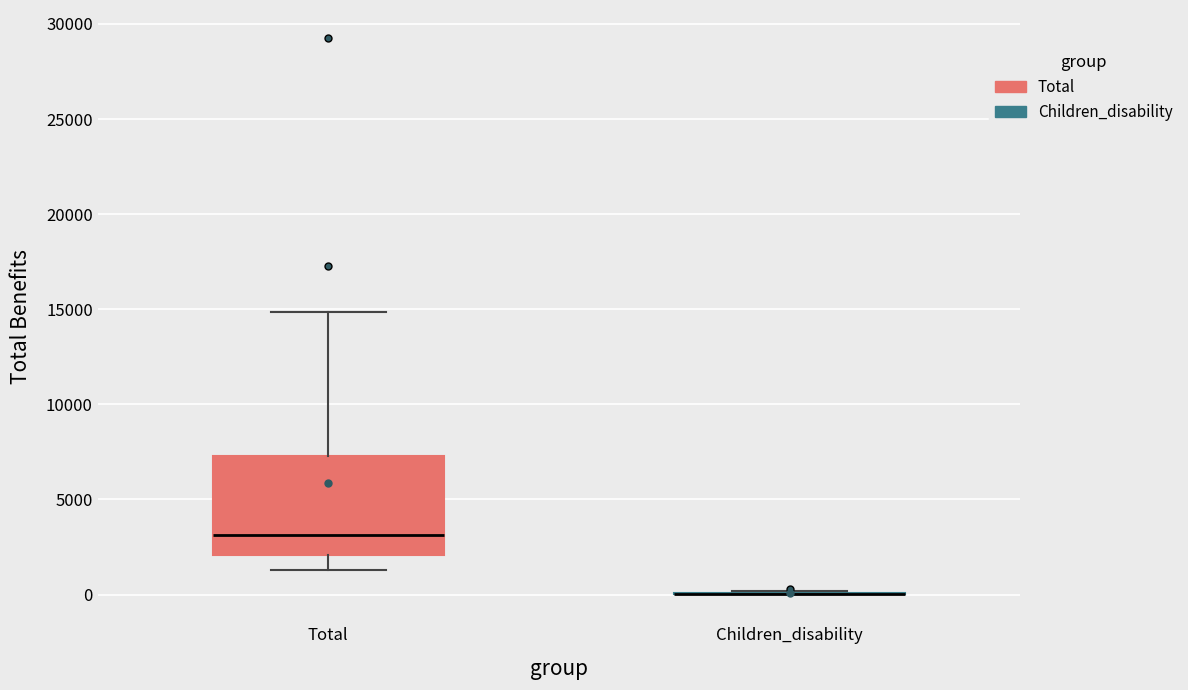

Reading left to right, read every box against the y-axis: the position of its median line, the range the box covers, and the ends of its whiskers. The values are not printed on the chart, so give them approximately, as read against the axis.

Total: median 3000, box 2000 to 7500, whiskers 1500 to 15000
Children_disability: box collapsed to a line at 0, whiskers 0 to 0